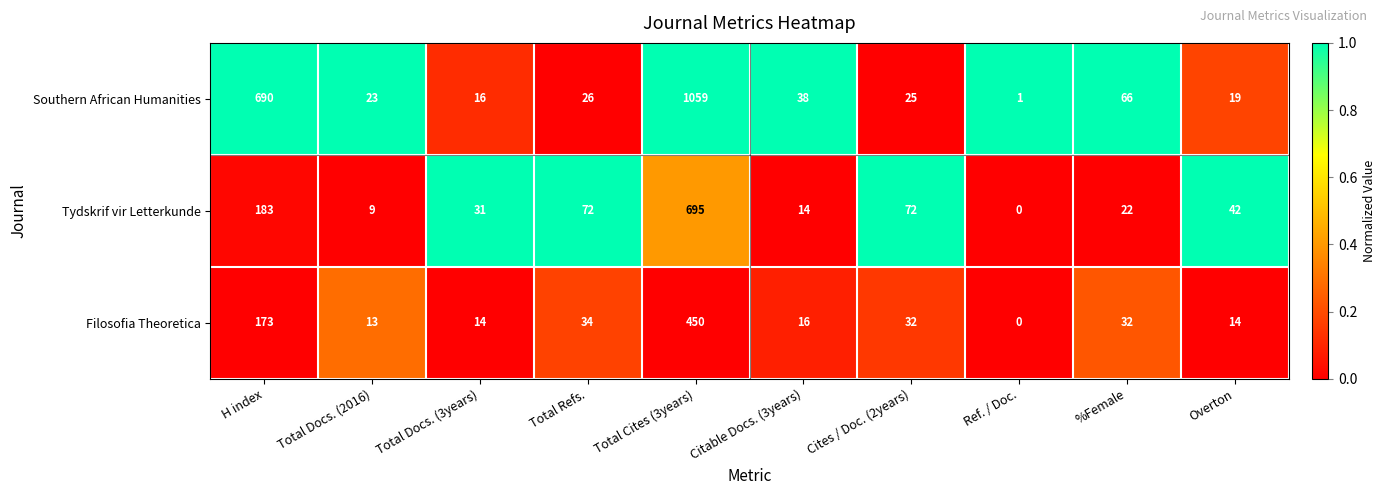

What value does the Tydskrif vir Letterkunde series have at Total Docs. (3years), to the nearest 10?

30